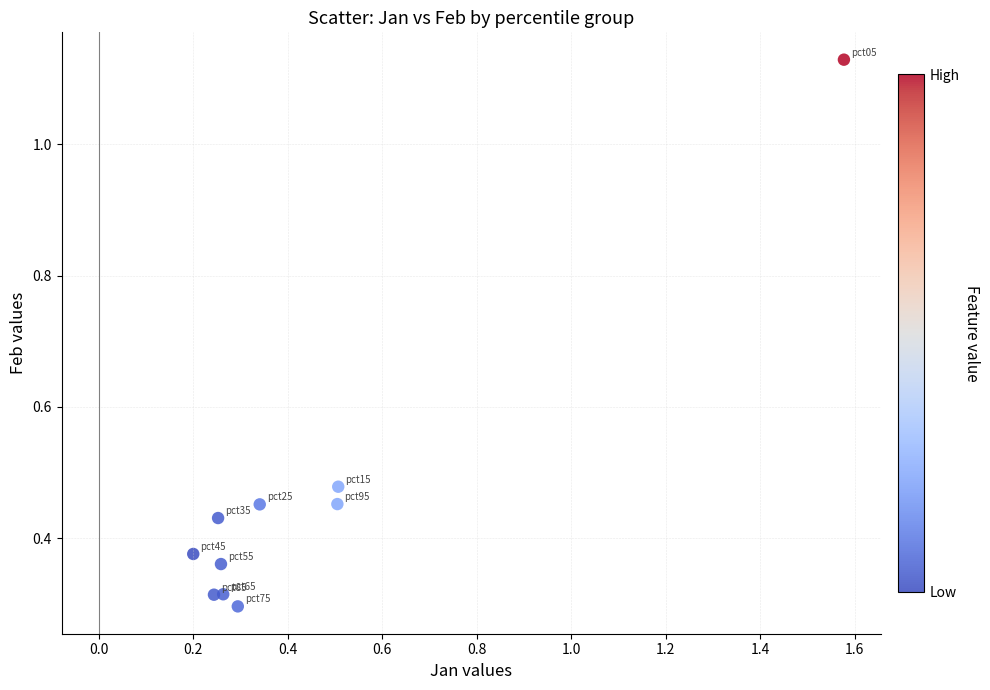

What is the range of Y values (max minus min)?

0.8